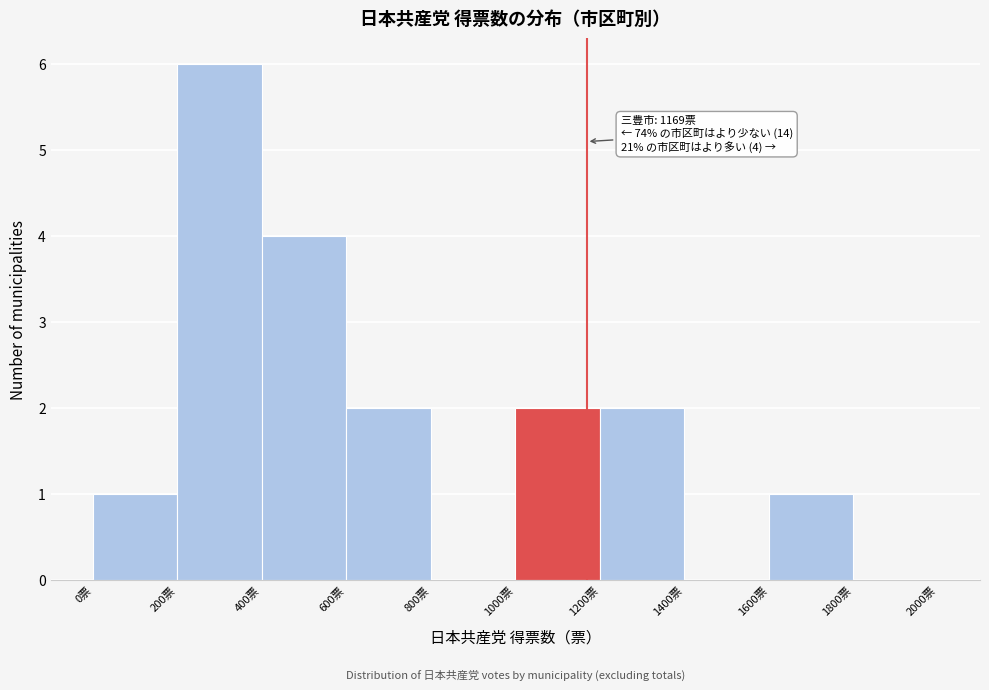

Which range on the x-axis has the tallest bar?

200 to 400